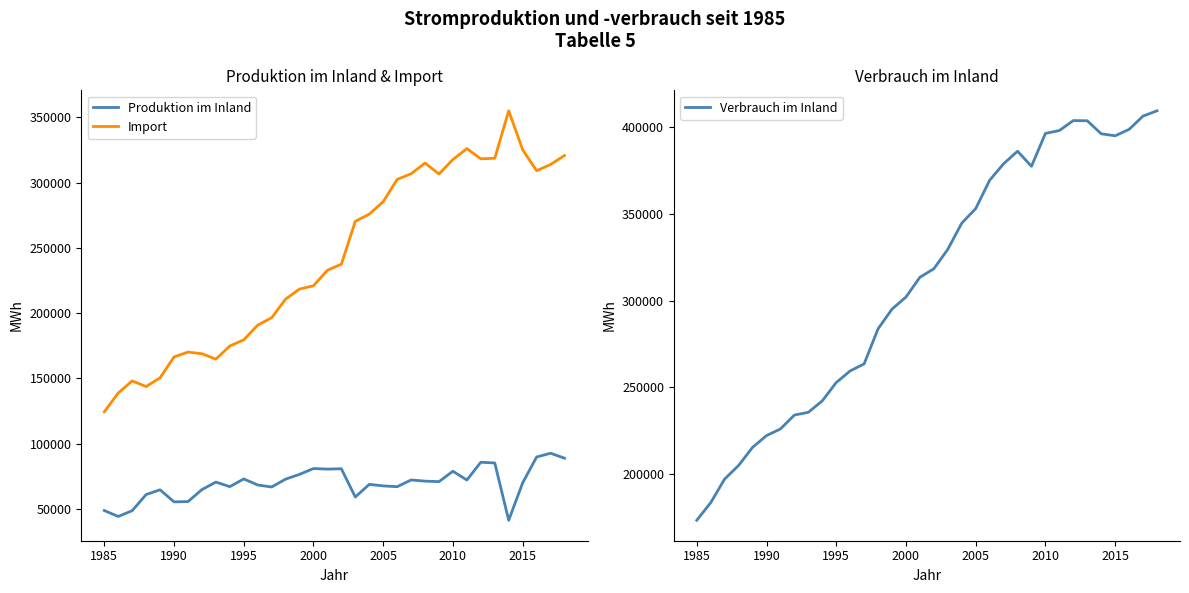

How many categories are shown in the chart?

34